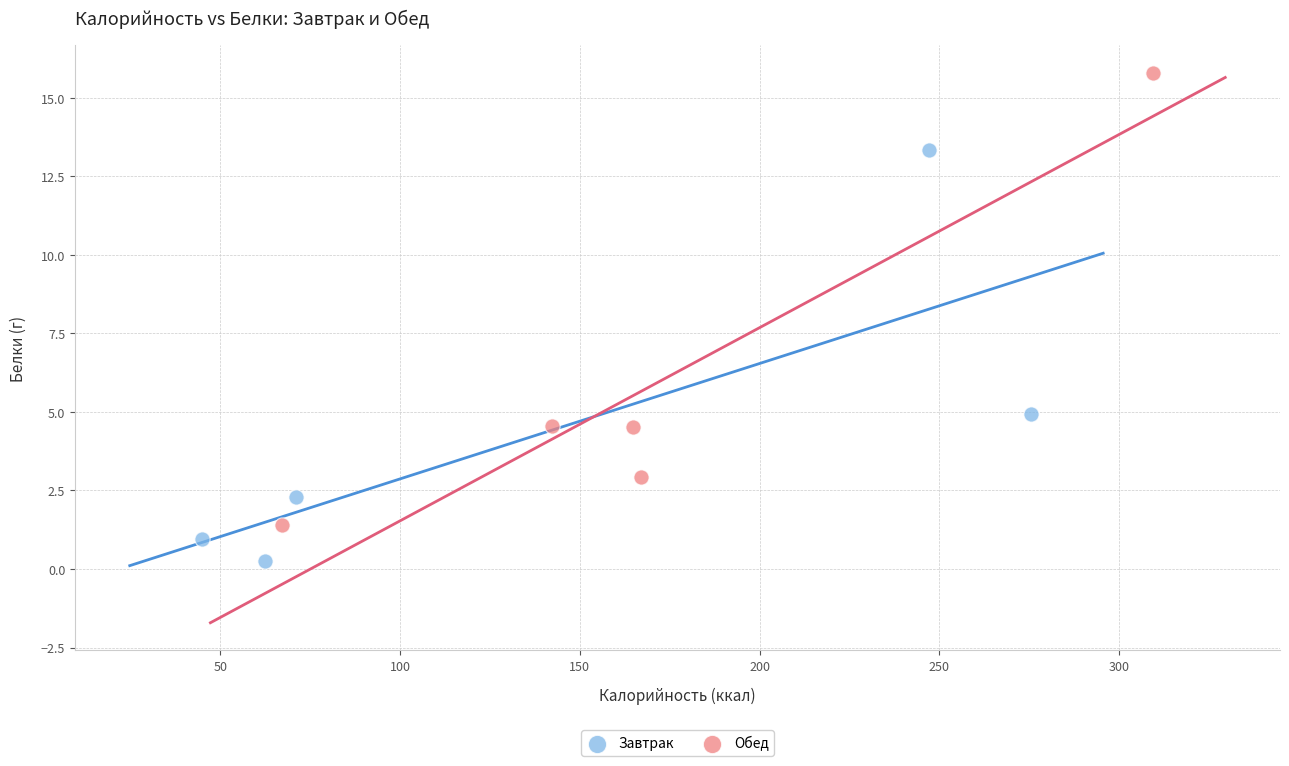

Which series contains the lowest Y value?

Завтрак